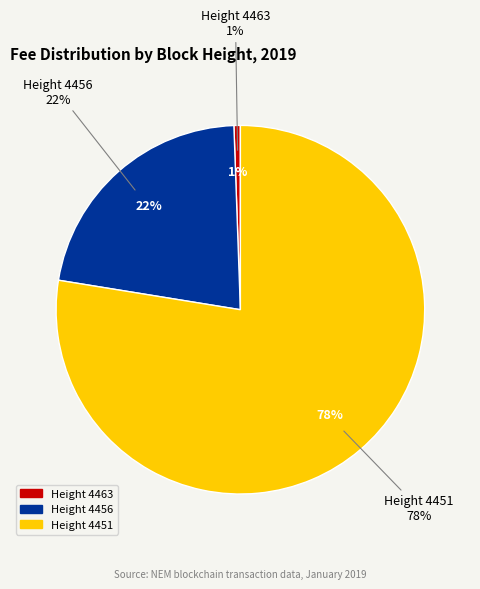

How many slices are in this pie chart?

3